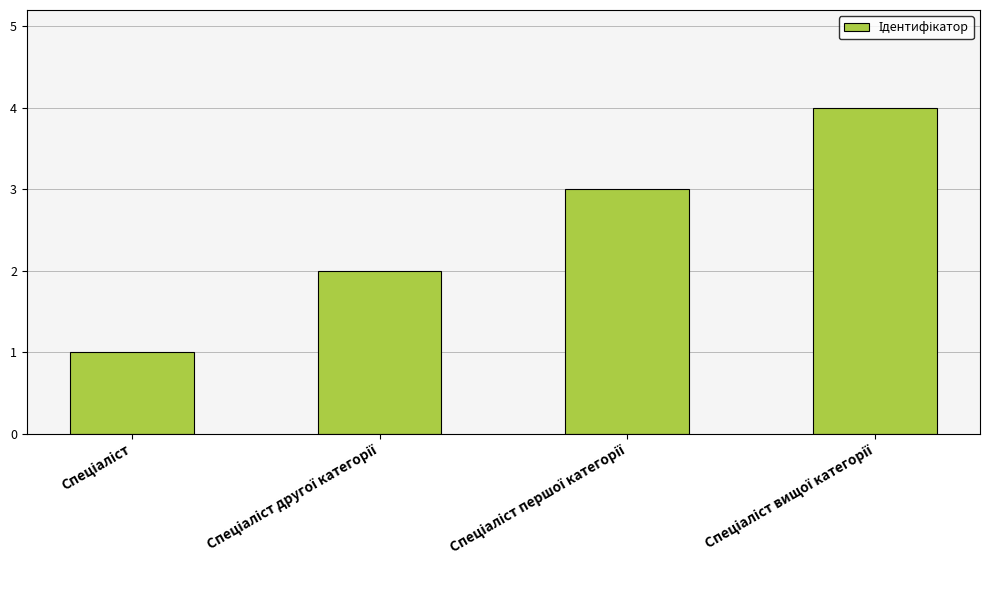

Reading left to right, extract all data points from this chart.

1	2	3	4